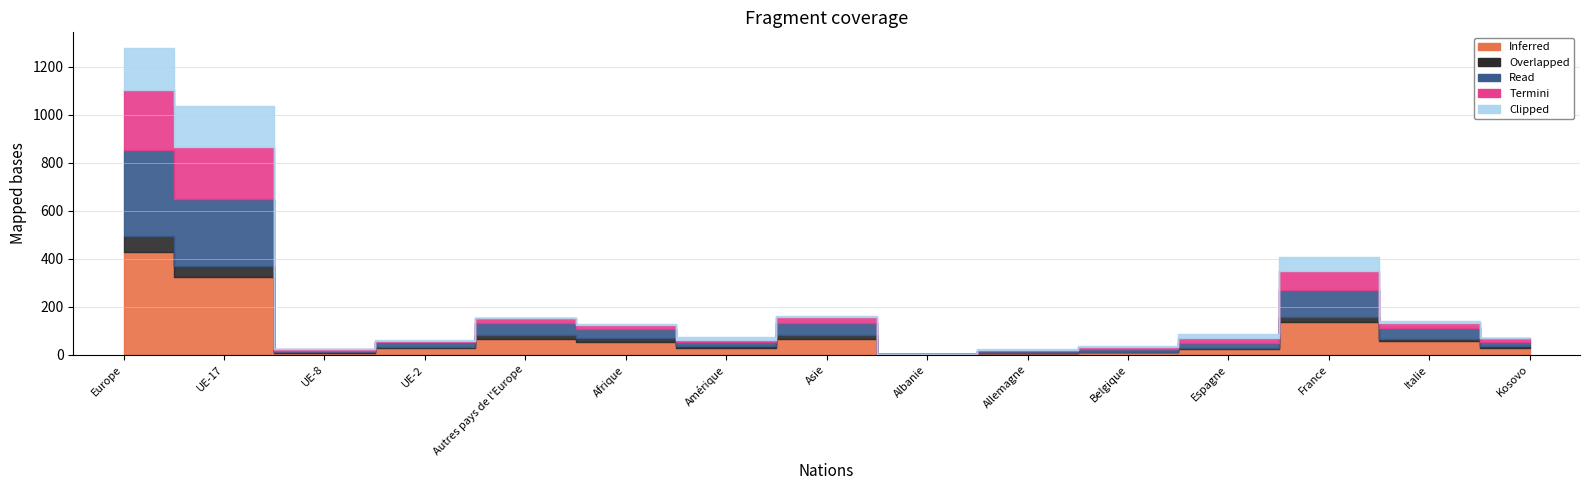

What is the highest value of the Read (Total entrées) series?

358